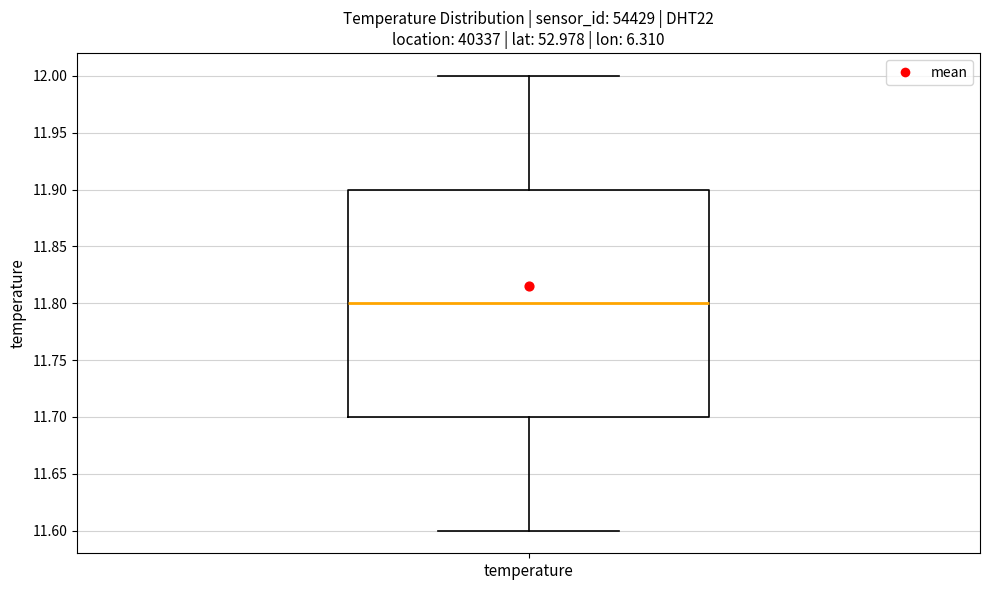

Transcribe this box plot: give where the median line is, the range the box spans, and where the two whiskers end, as read against the y-axis. The values are not printed on the chart, so give them approximately, as read against the axis.

median 11.8, box 11.7 to 11.9, whiskers 11.6 to 12.0